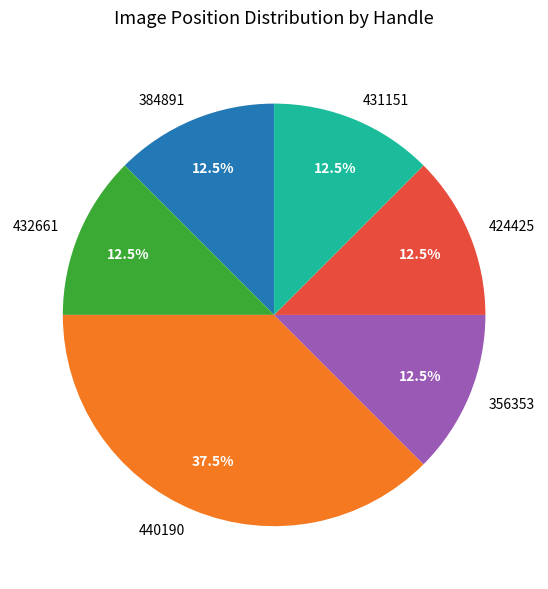

How much of the chart is everything except 440190?

62.5%